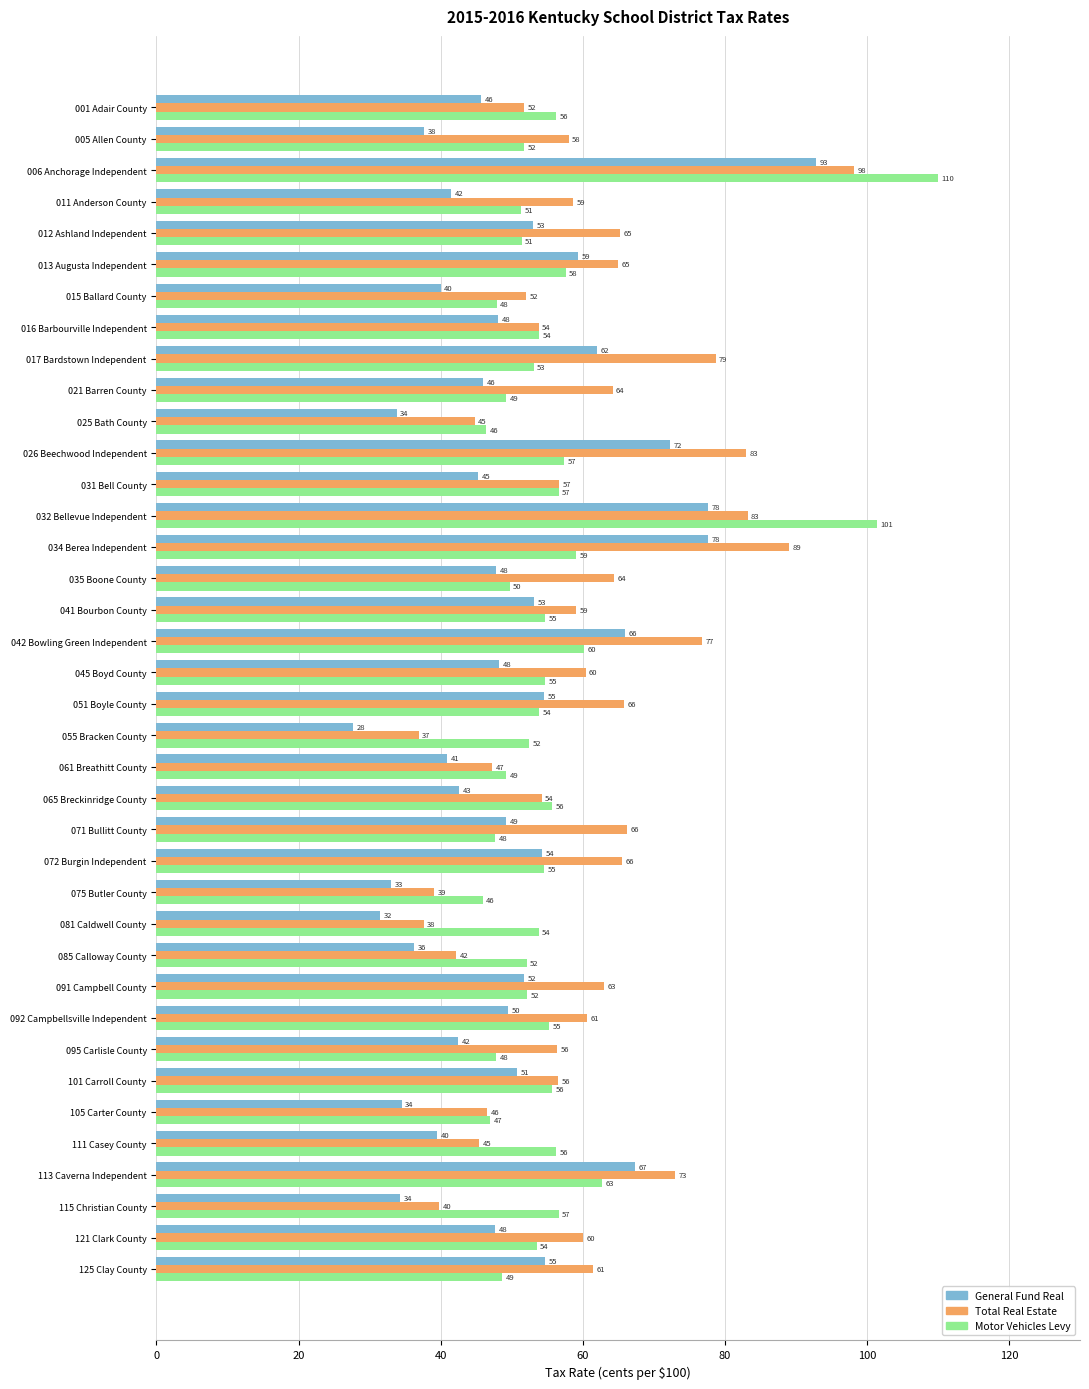

True or false: Motor Vehicles Levy has a value of 20.4 at 012 Ashland Independent.

False